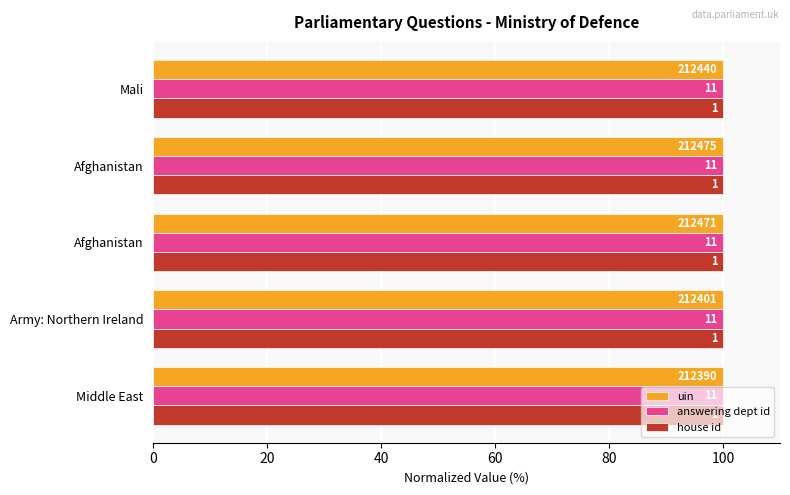

What are all the series names shown in the legend?

uin, answering dept id, house id